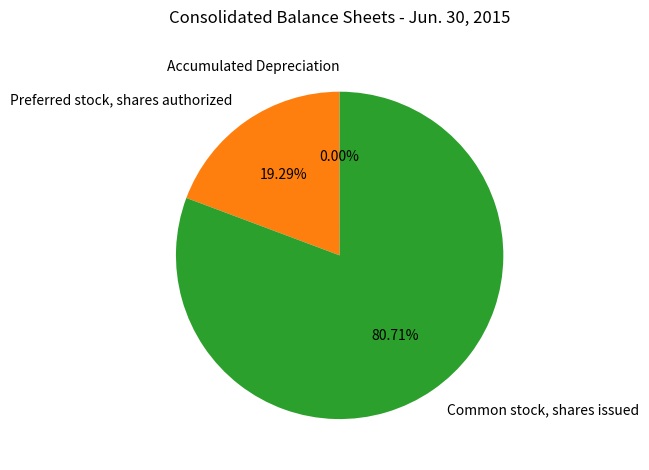

What is the largest slice in the pie chart?

Common stock, shares issued